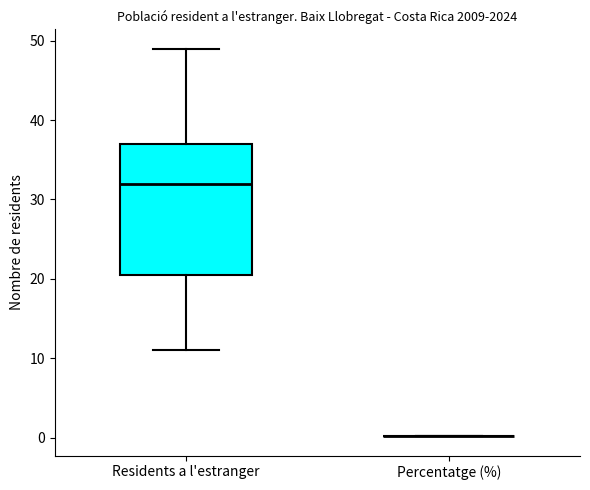

Comparing the boxes themselves (not the whiskers), which one is the tallest?

Residents a l'estranger